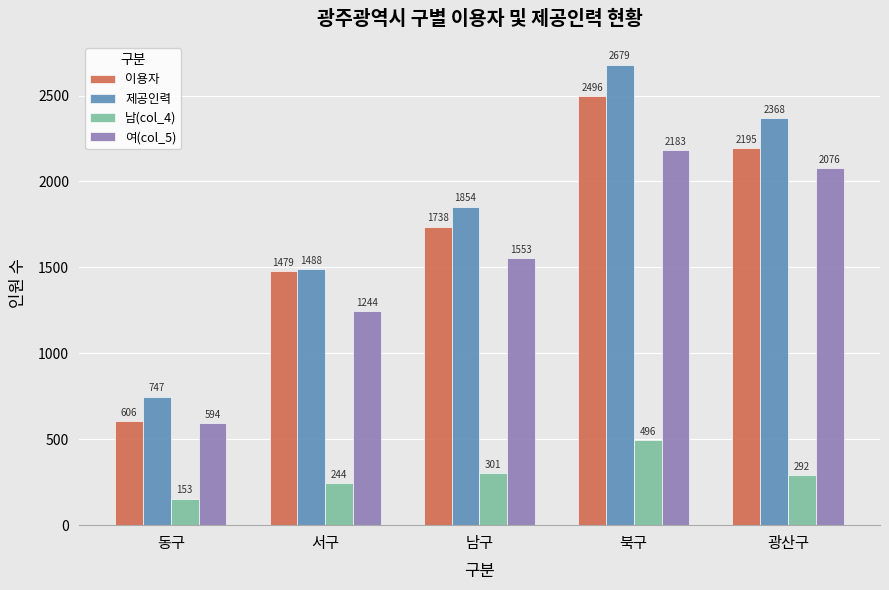

How many data points does each series have?

5